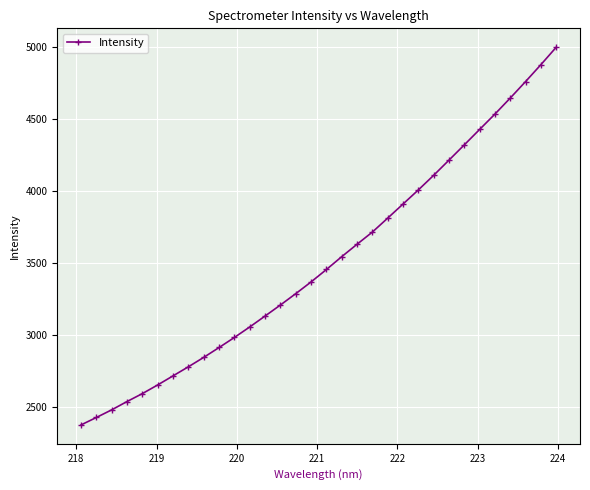

True or false: the data has more than 2 interior local peaks.

False